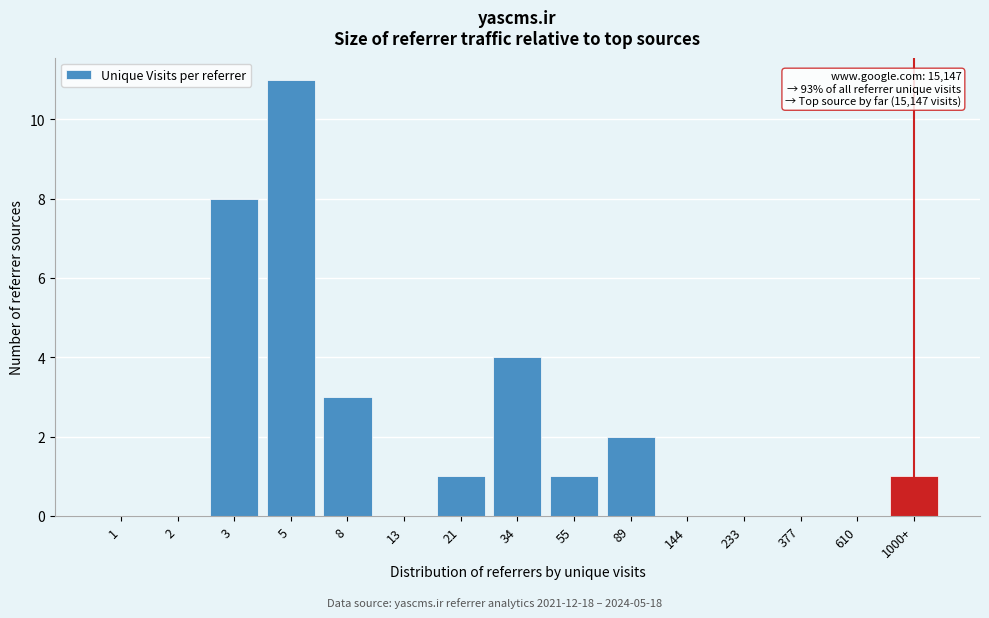

Reading left to right, extract all data points from this chart.

1=0	2=0	3=8	5=11	8=3	13=0	21=1	34=4	55=1	89=2	144=0	233=0	377=0	610=0	1000+=1